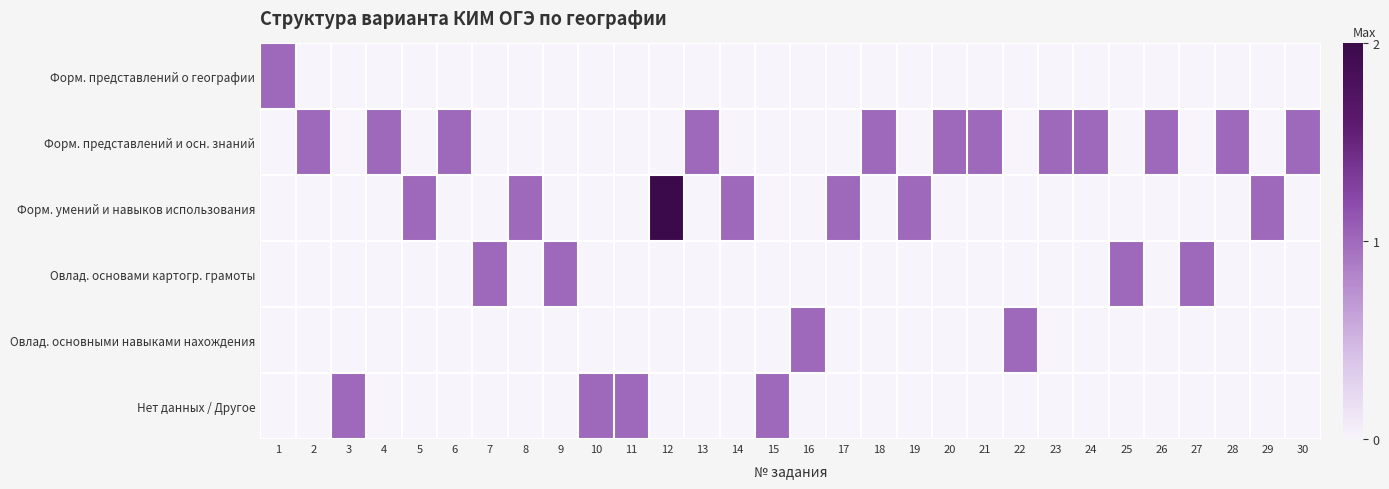

At which category is the sum across all series the highest?

12